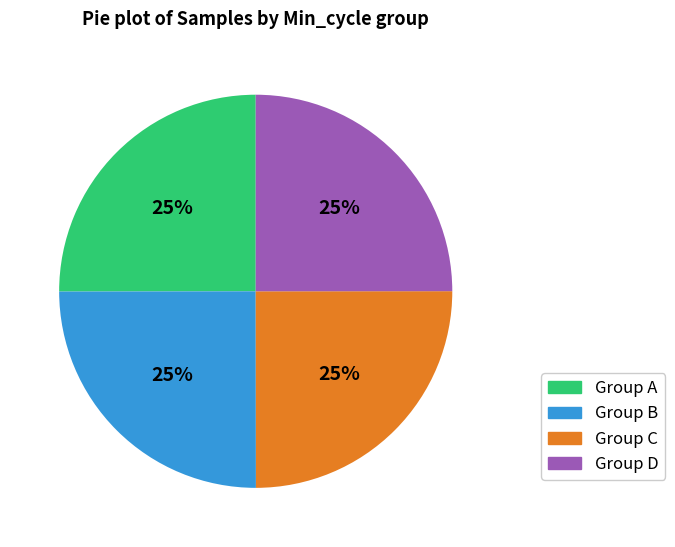

Does any single category account for the majority?

No